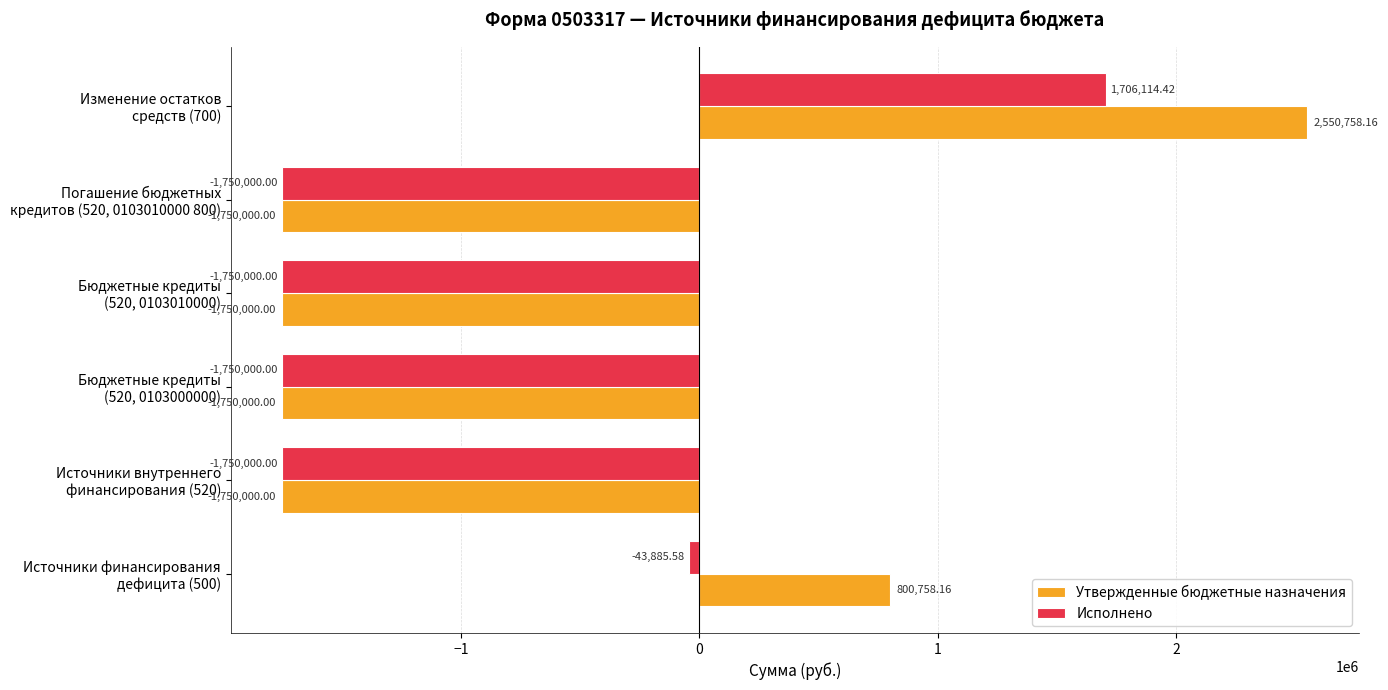

Which series has the largest range (max minus min)?

Утвержденные бюджетные назначения